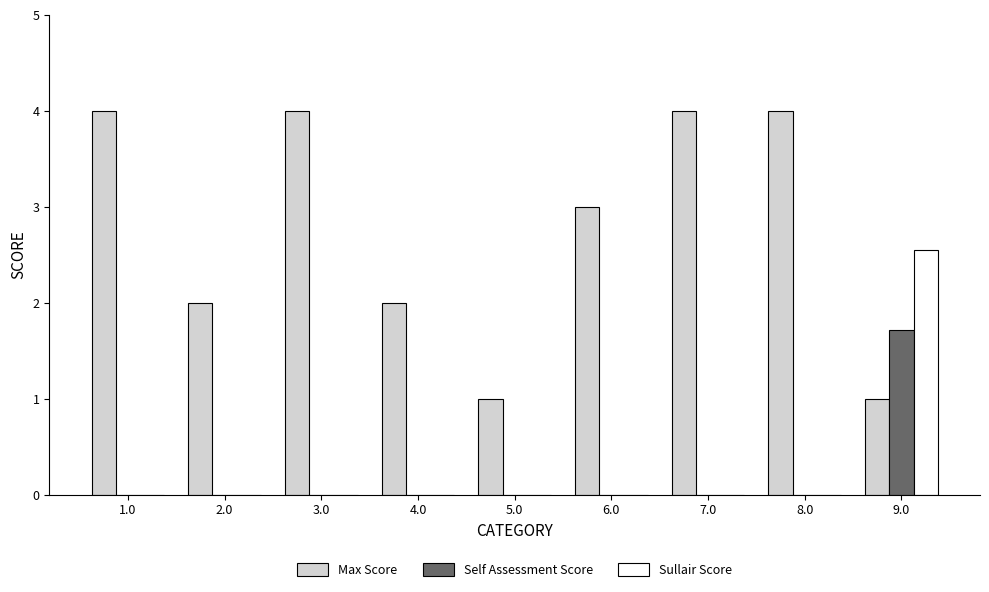

Which series has the largest total across all categories?

Max Score